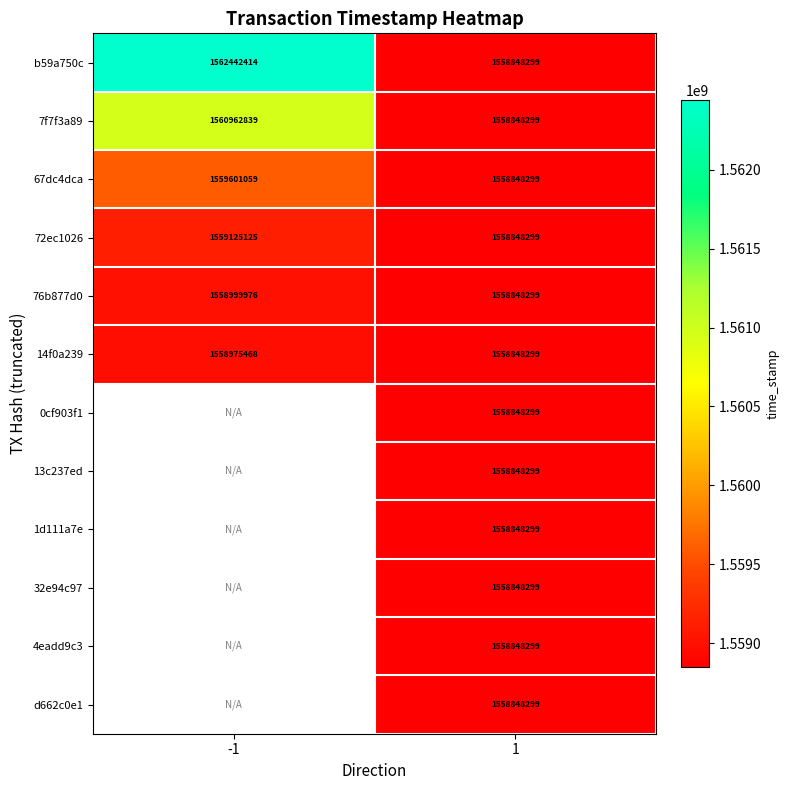

How many distinct data groups are displayed?

12